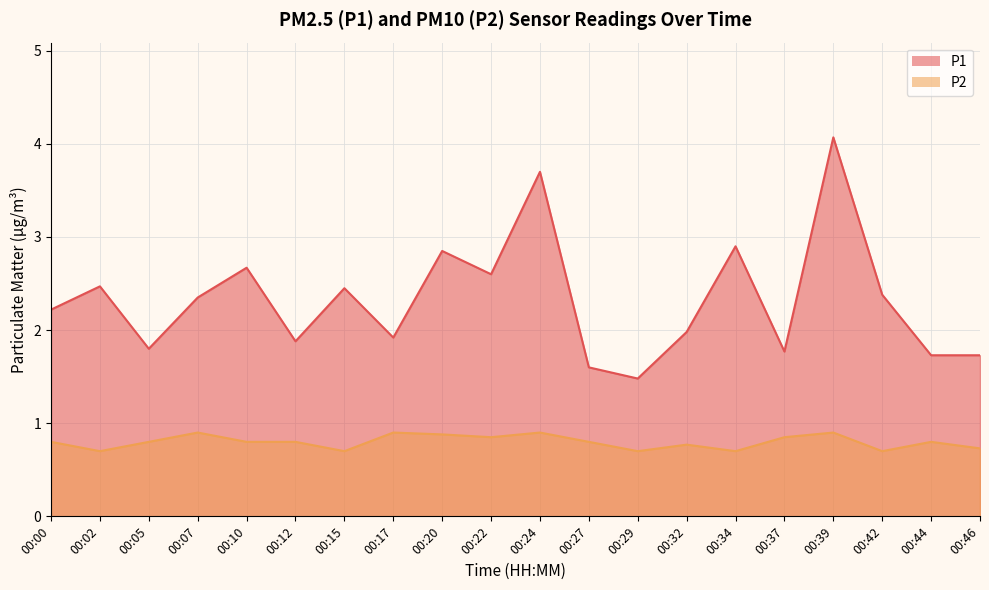

Which series has the widest spread of values?

P1